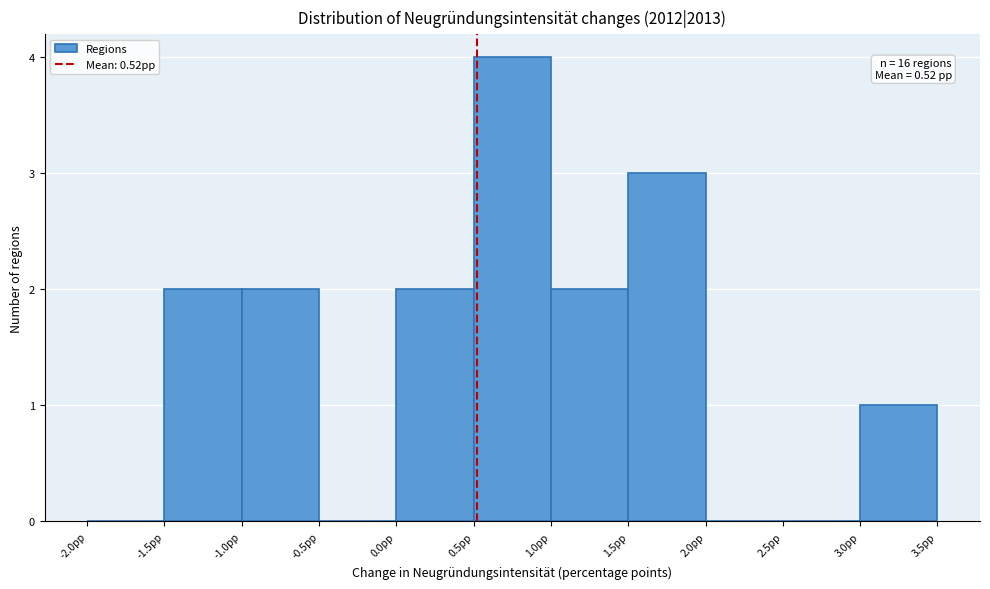

Which range on the x-axis has the tallest bar?

0.5 to 1.0